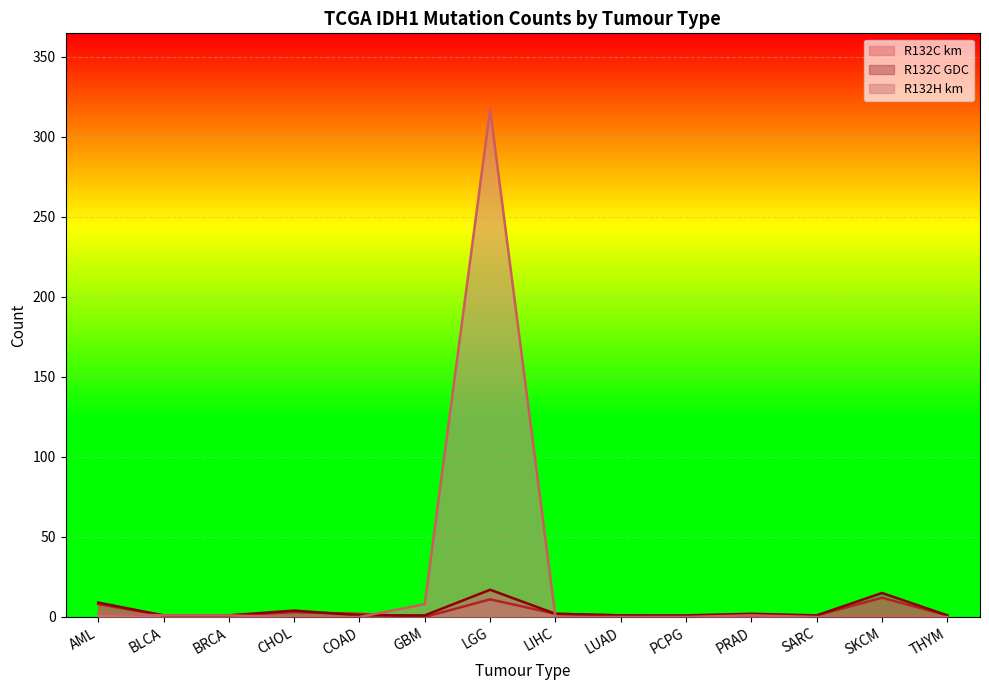

Is it true that R132C km equals 1 at BRCA?

True